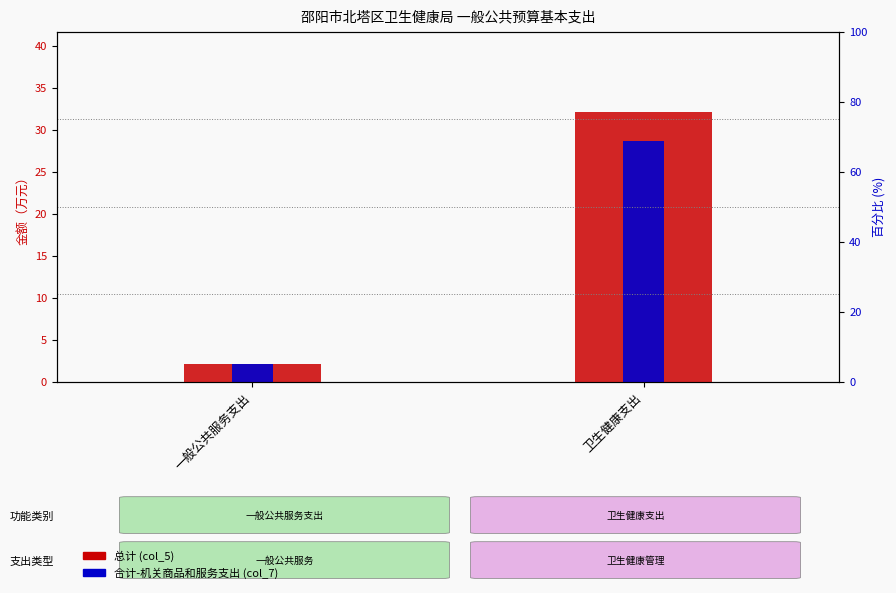

Reading right to left, what are all the values shown in this chart?

总计: 32.1	2.1
合计-机关商品和服务支出: 28.7	2.1